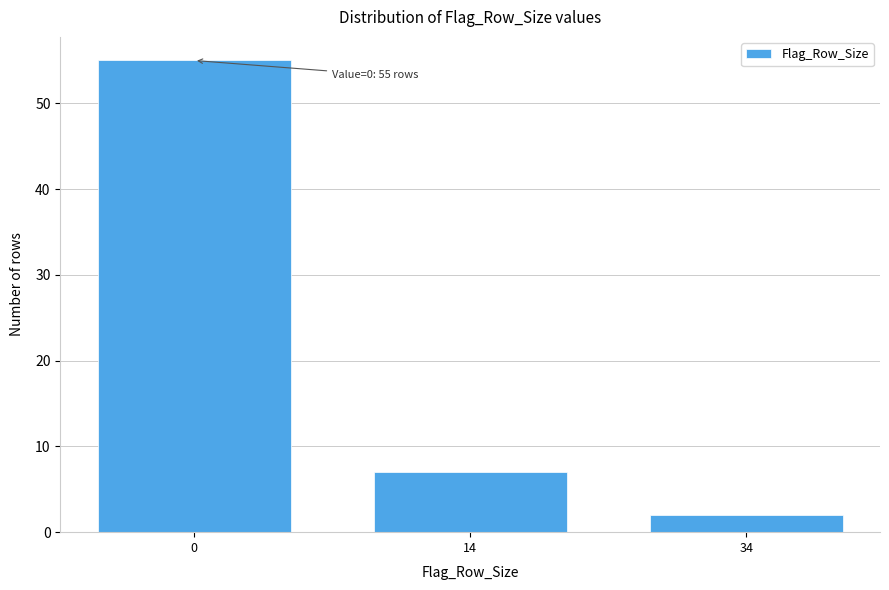

Reading right to left, list all the values displayed in this chart.

34=2	14=7	0=55